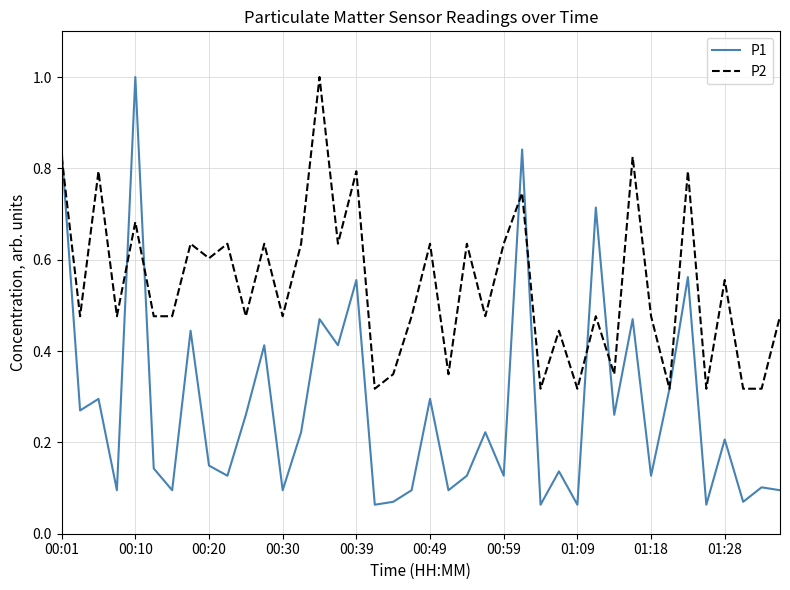

What is the maximum value for P2?

1.0